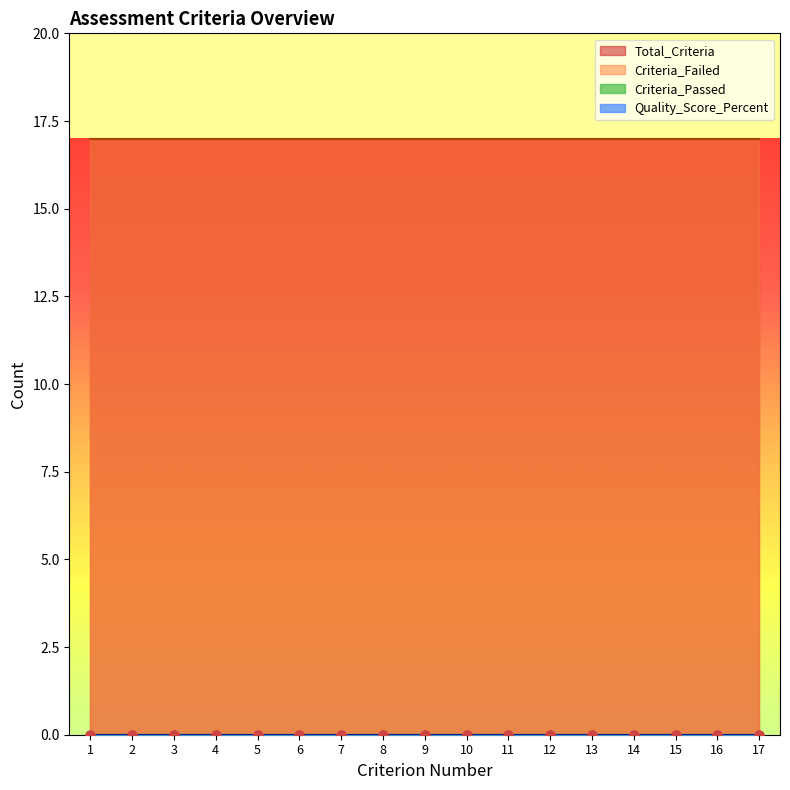

What is the total value across all series at 4?

38